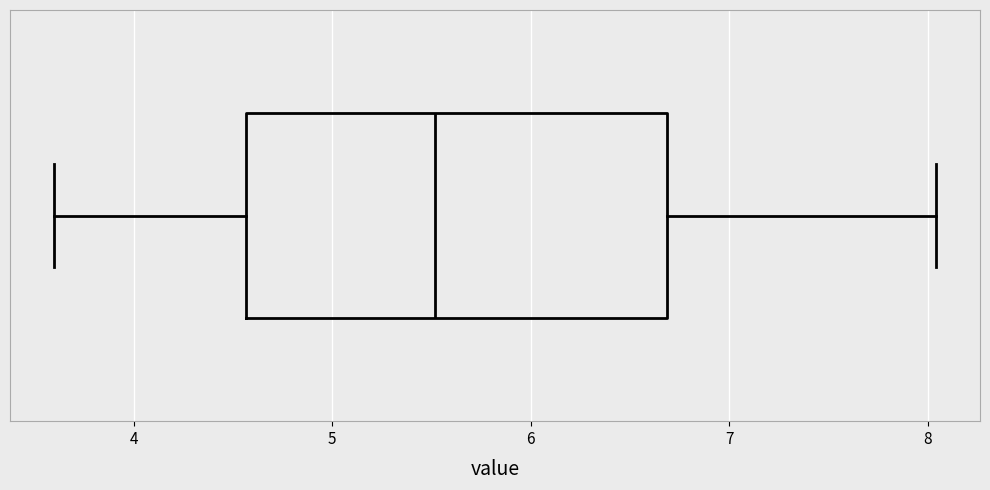

Where is the left edge of the box on the x-axis? The values are not printed on the chart, so give them approximately, as read against the axis.

4.6